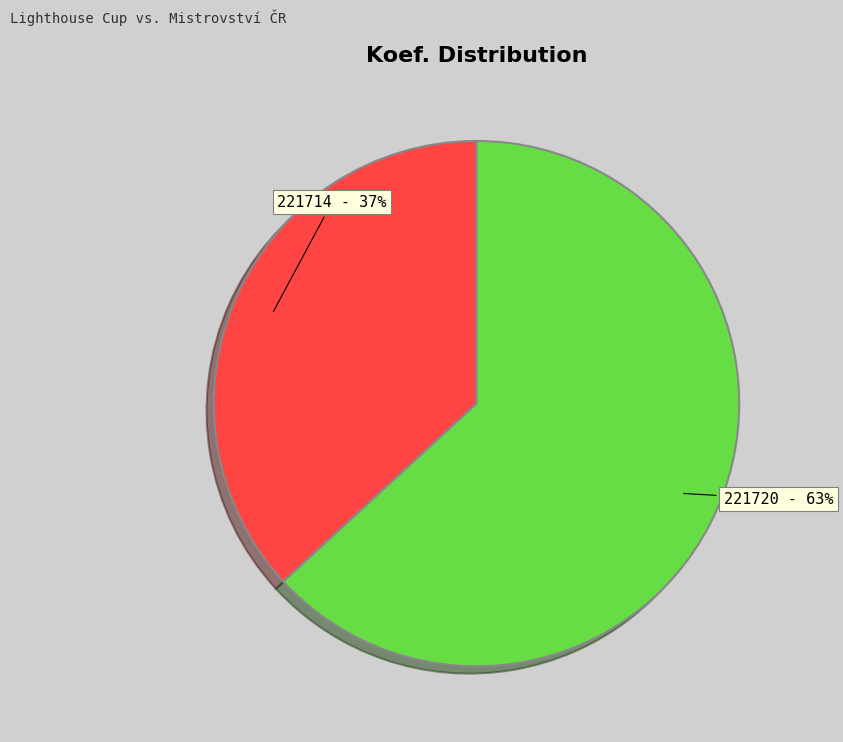

Rank the categories by value from lowest to highest.

221714, 221720